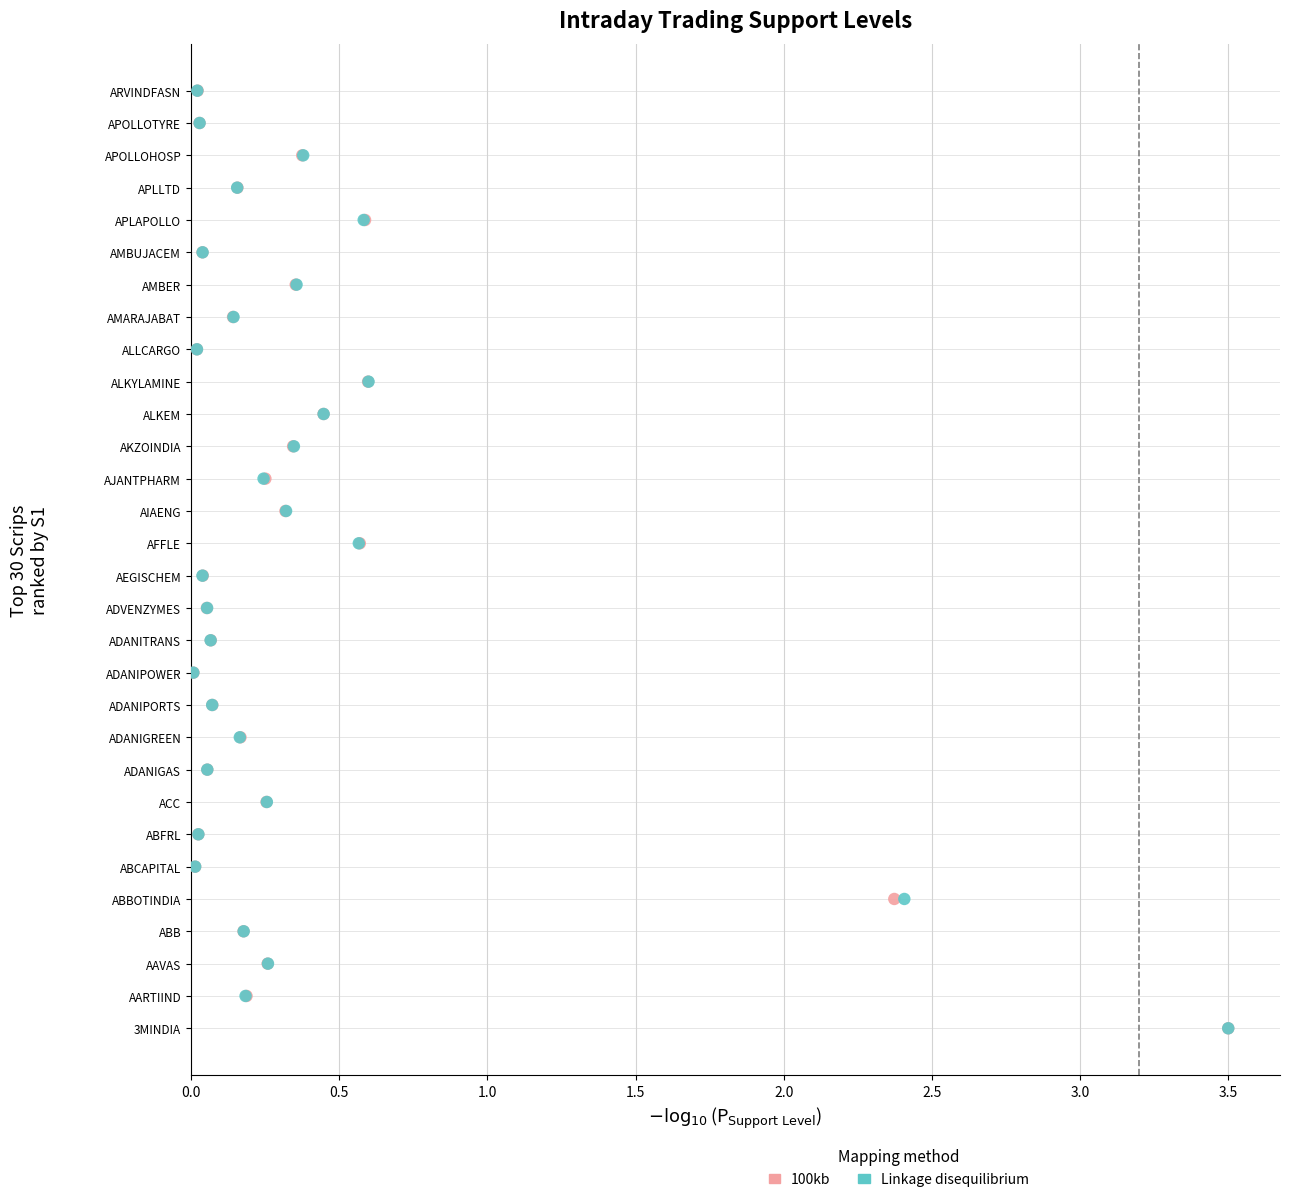

What are all the series names shown in the legend?

100kb, Linkage disequilibrium